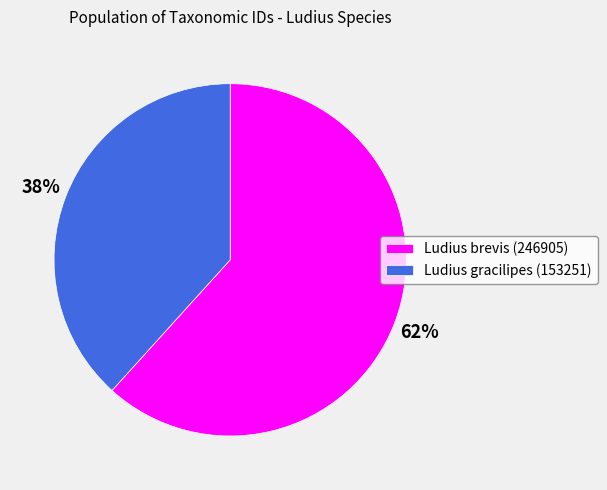

Between Ludius gracilipes (153251) and Ludius brevis (246905), which is larger?

Ludius brevis (246905)